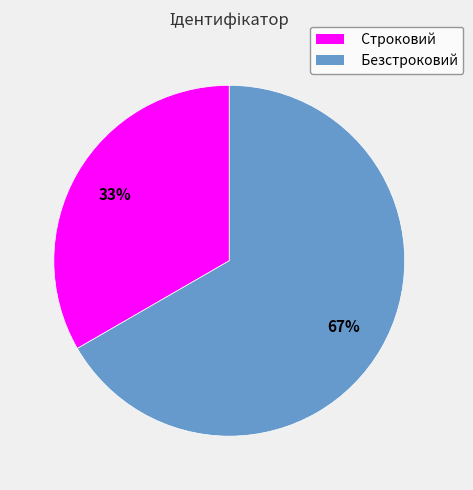

To the nearest percent, what percentage of the pie is Безстроковий?

67%